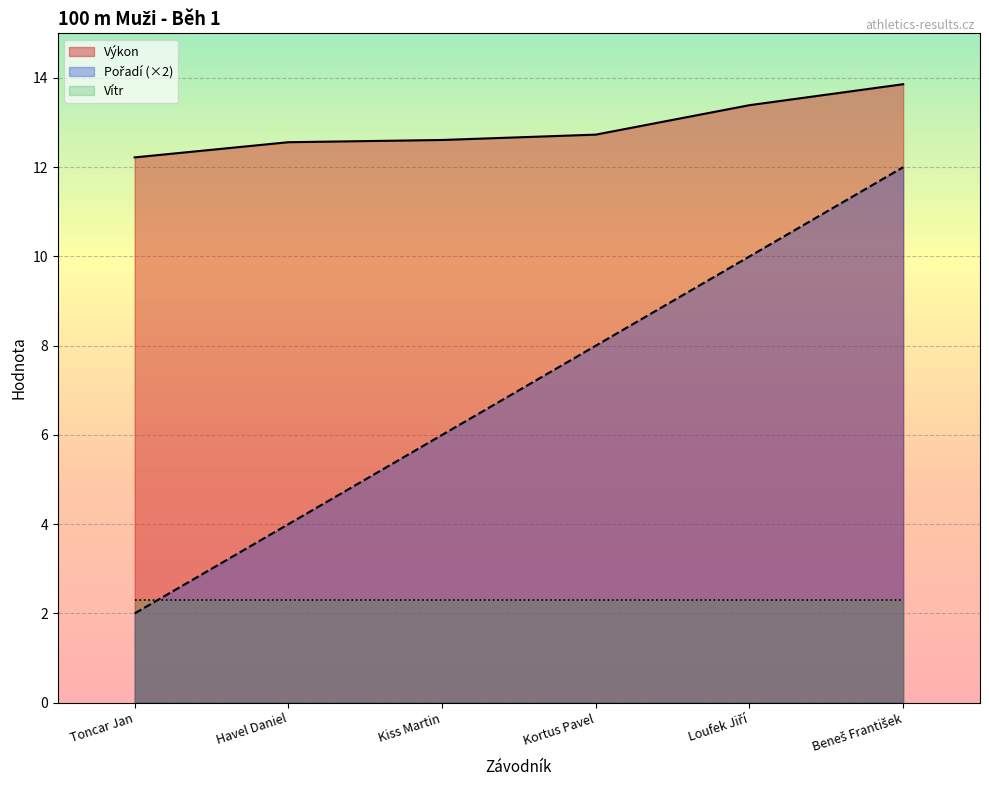

What is the minimum value for Výkon?

12.2